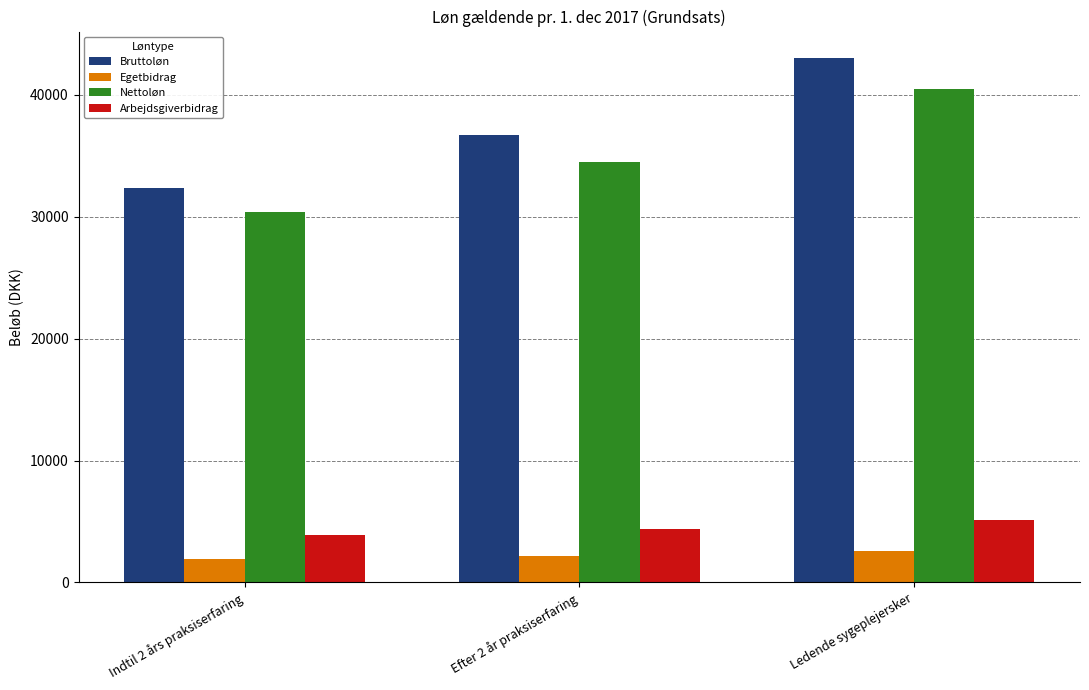

At Ledende sygeplejersker, list the series in order from largest to smallest.

Bruttoløn, Nettoløn, Arbejdsgiverbidrag, Egetbidrag